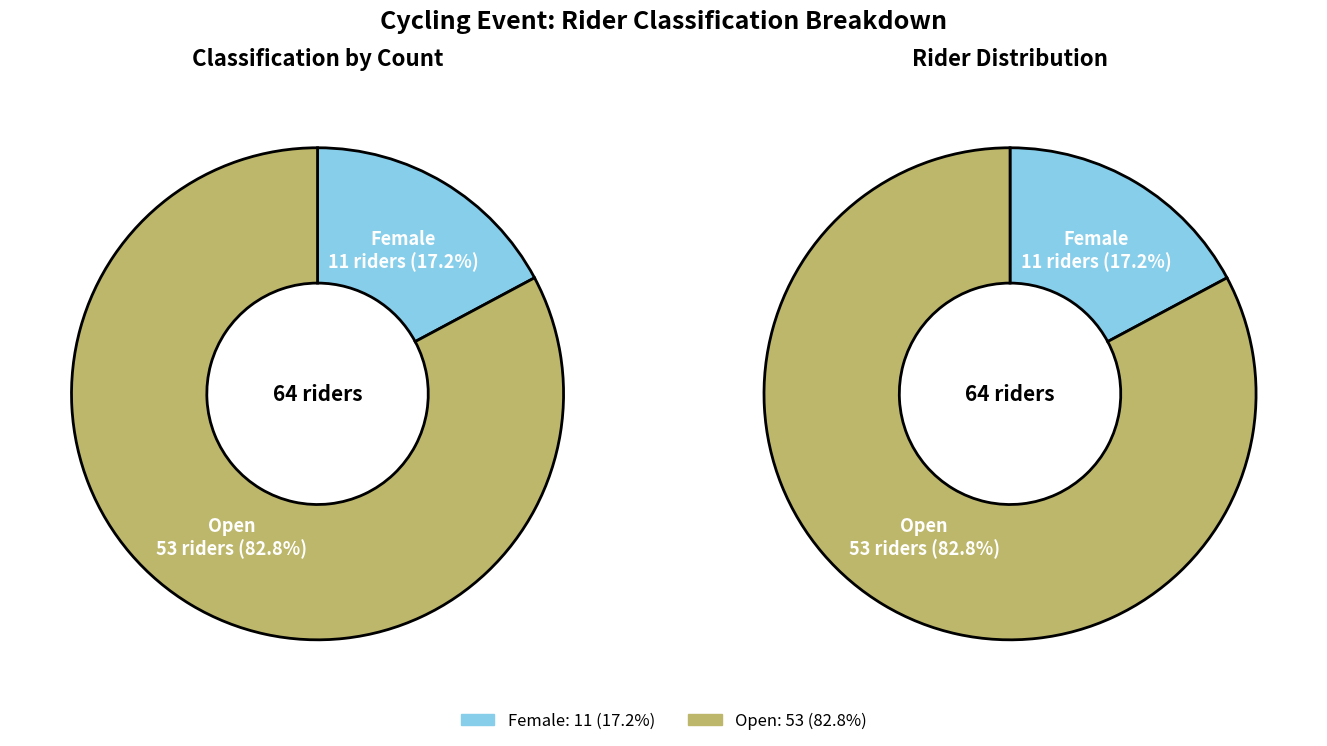

The Female slice represents 17% of the pie. True or false?

True